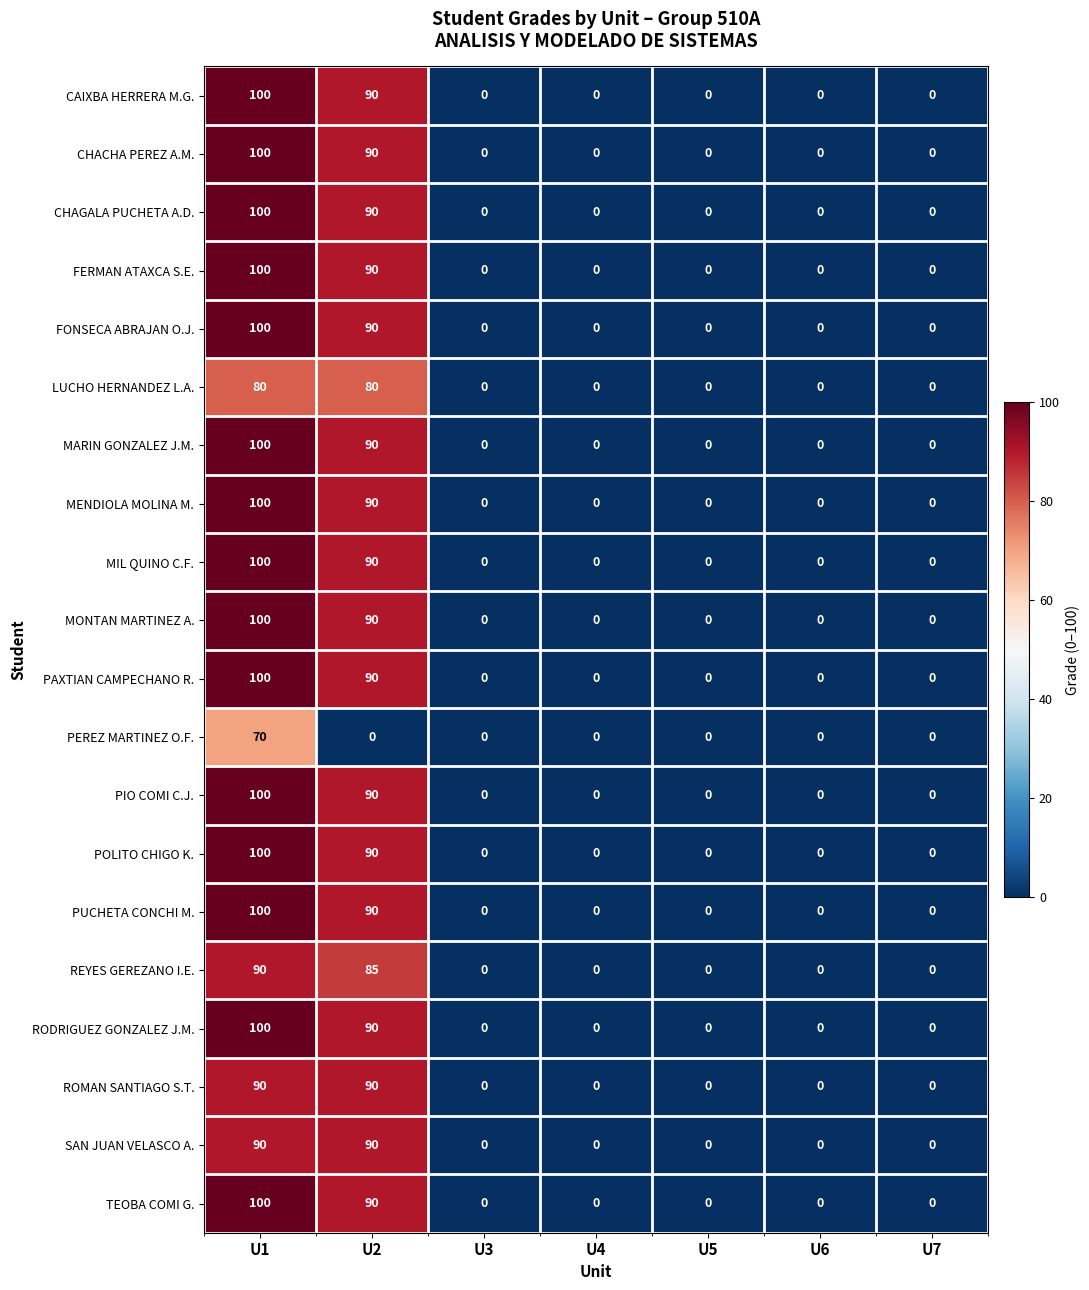

At which category is the sum across all series the highest?

U1